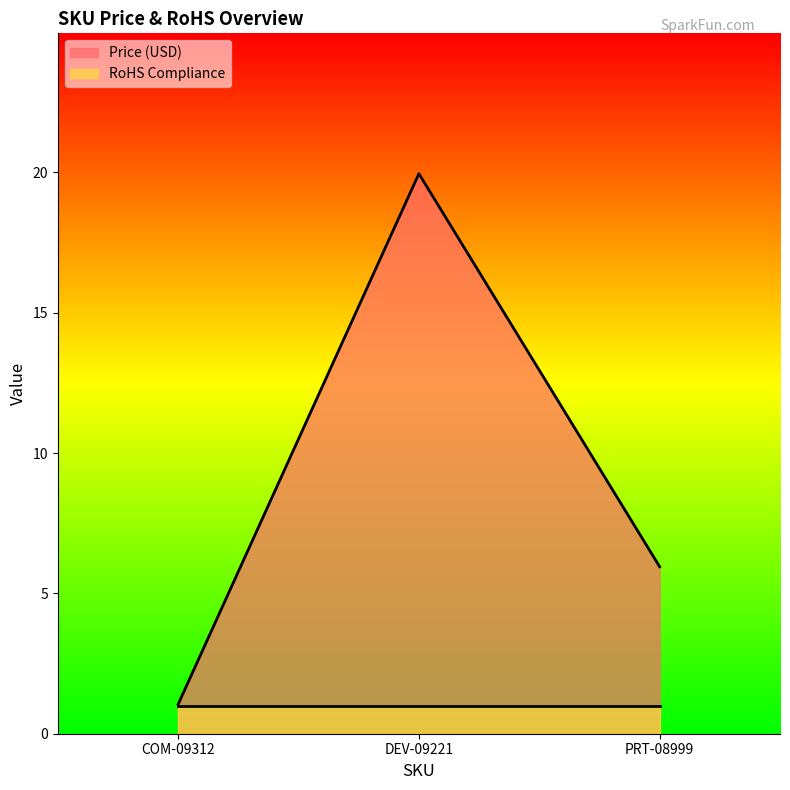

At which label is the value closest to 10?

PRT-08999